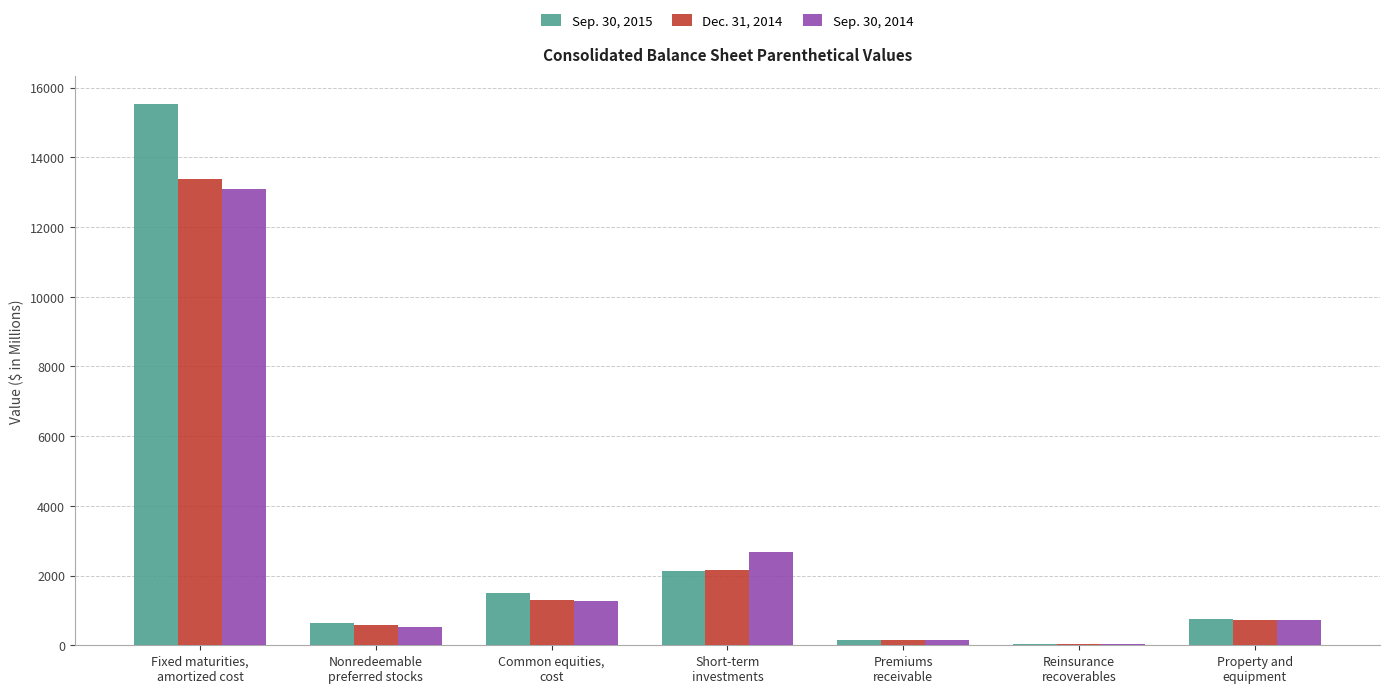

How many series are shown in this chart?

3